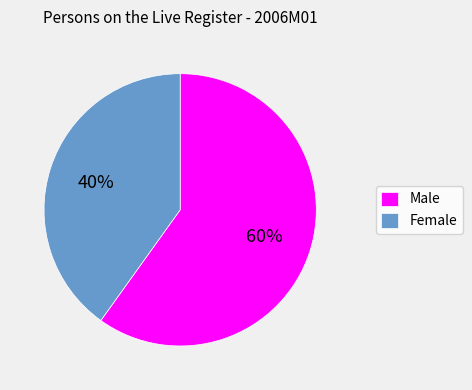

How many slices are in this pie chart?

2